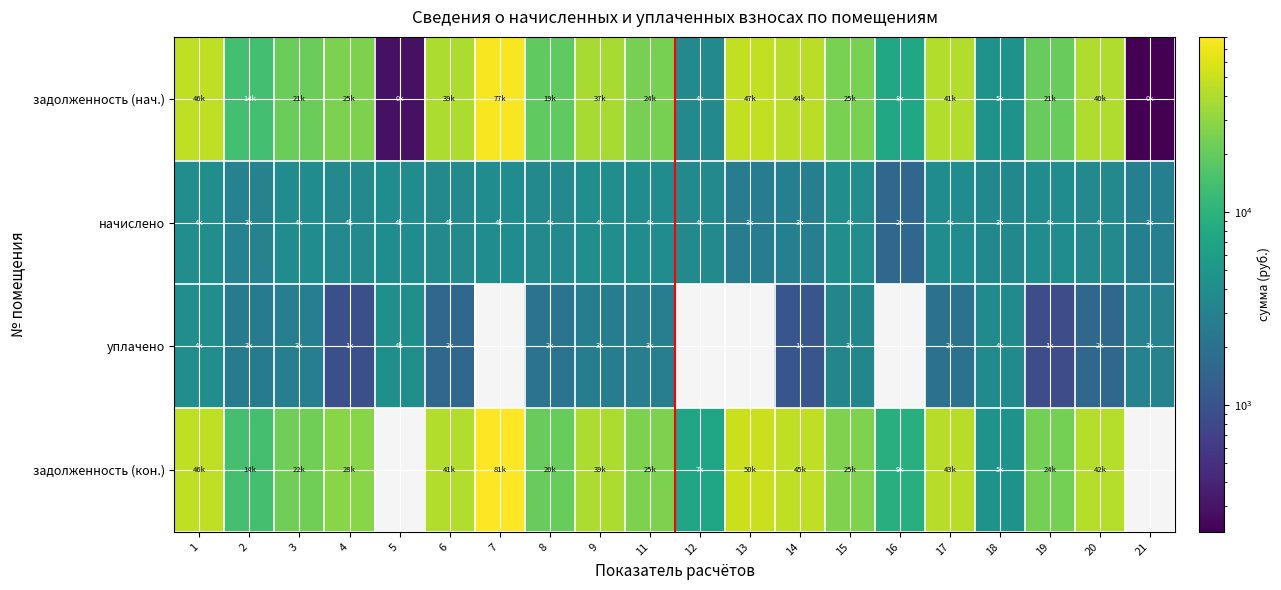

At 8, list the series in order from smallest to largest.

уплачено, начислено, задолженность (нач.), задолженность (кон.)